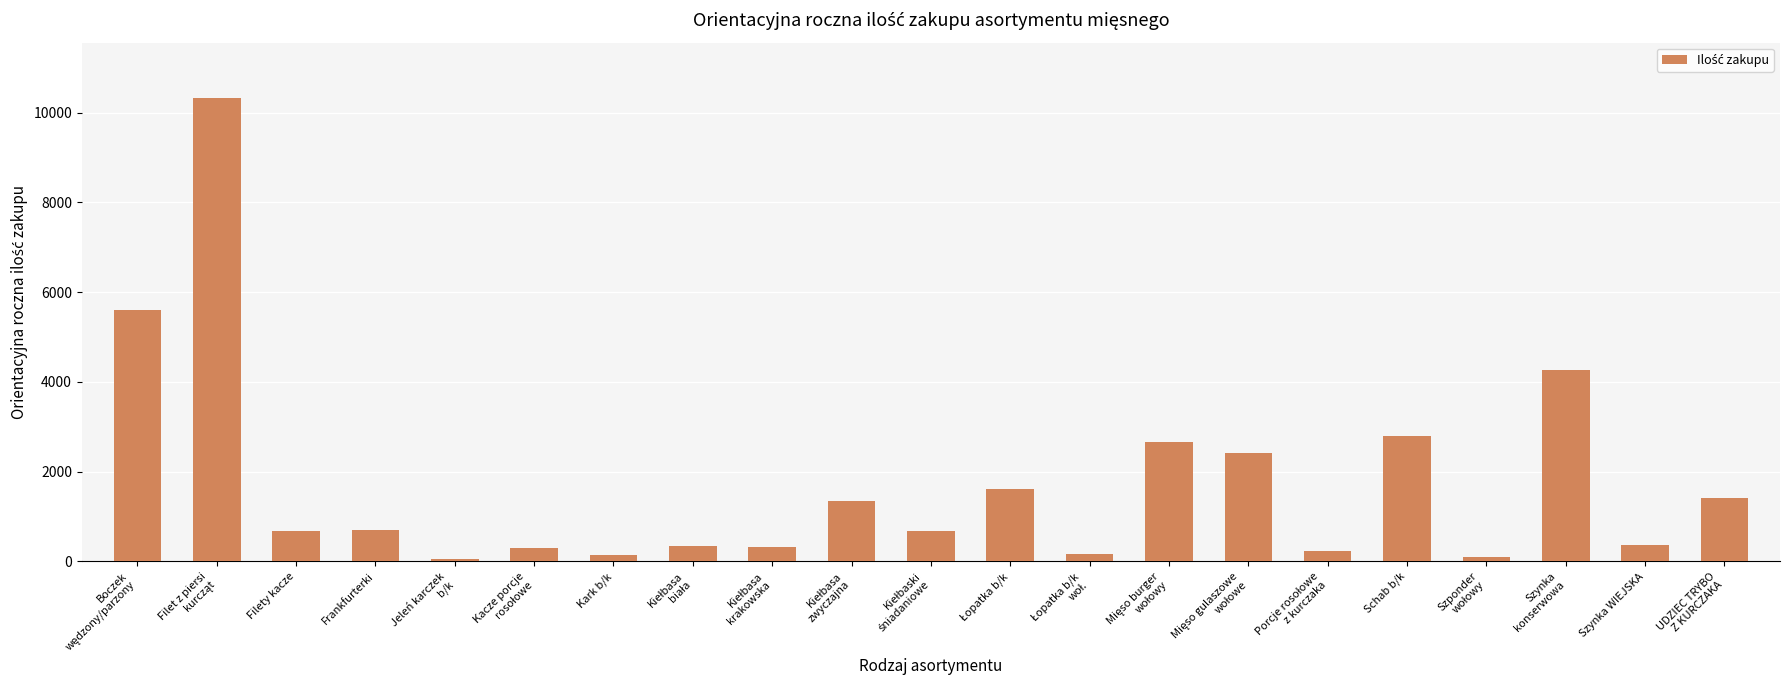

What value does the data have at Frankfurterki, to the nearest 50?

700